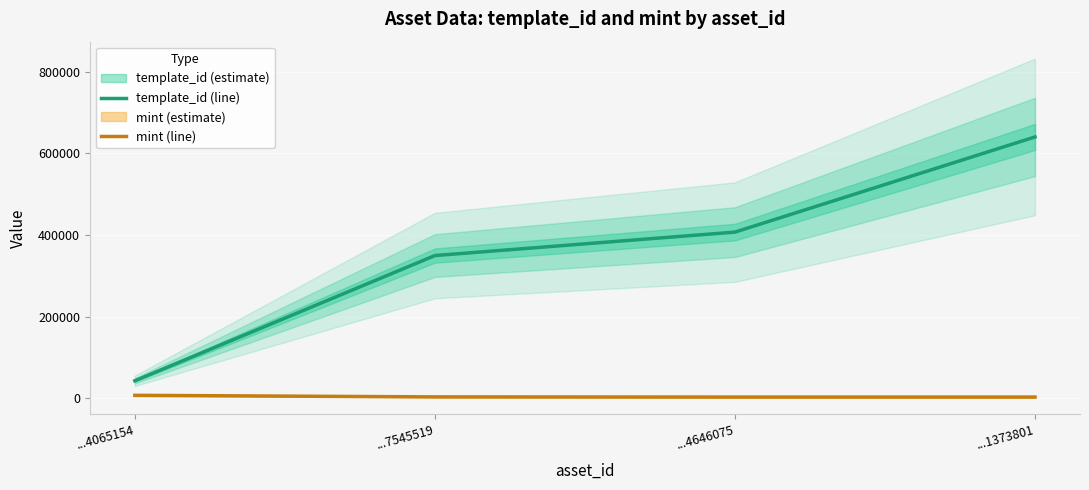

True or false: template_id (line) and mint (line) cross at least once.

False